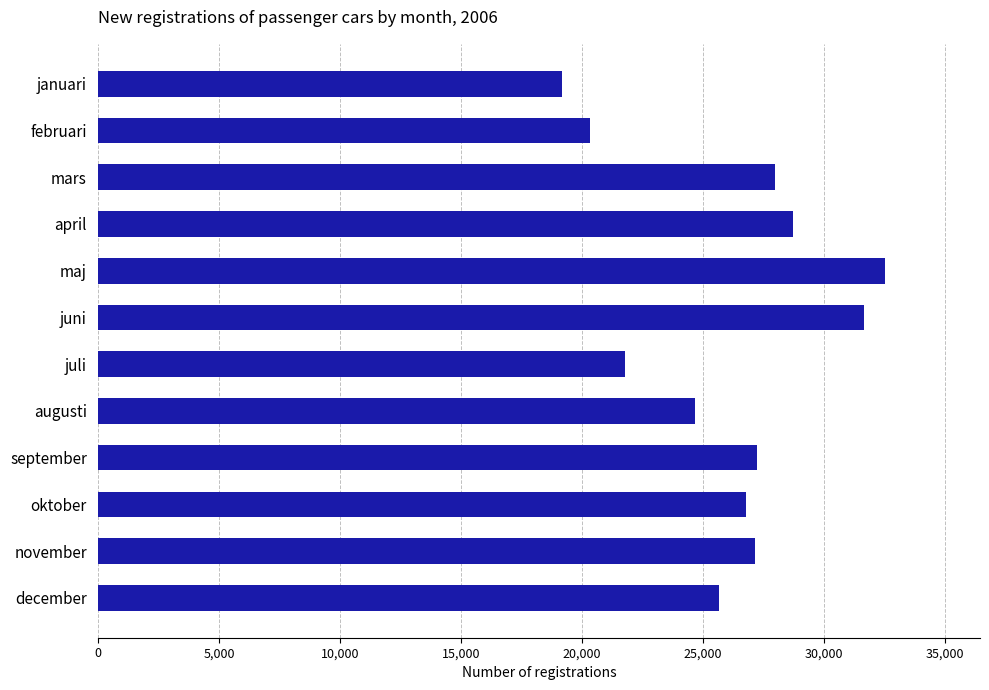

What is the change in value from februari to augusti?

+4341